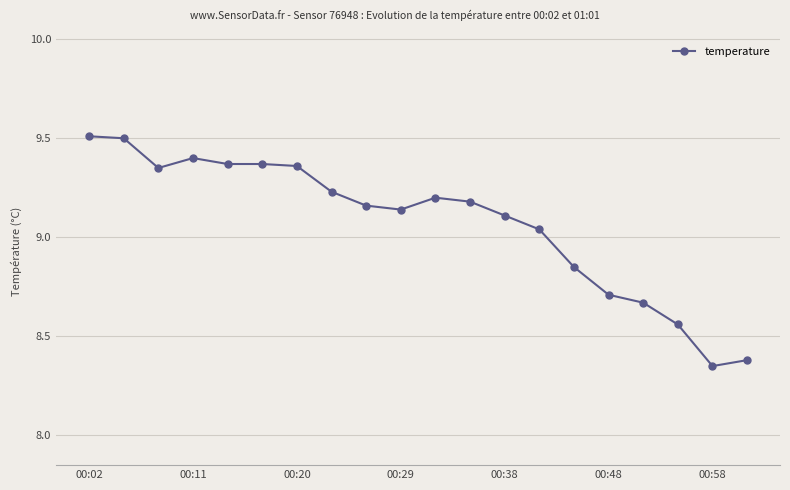

What is the value of the 20th point from the left?

8.4